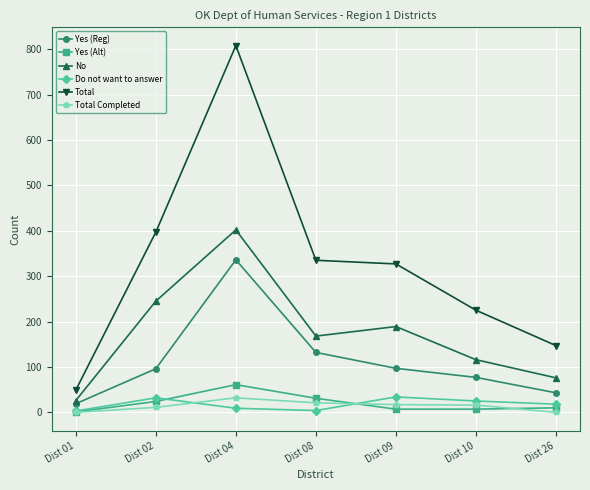

What is the highest value of the Yes (Reg) series?

336